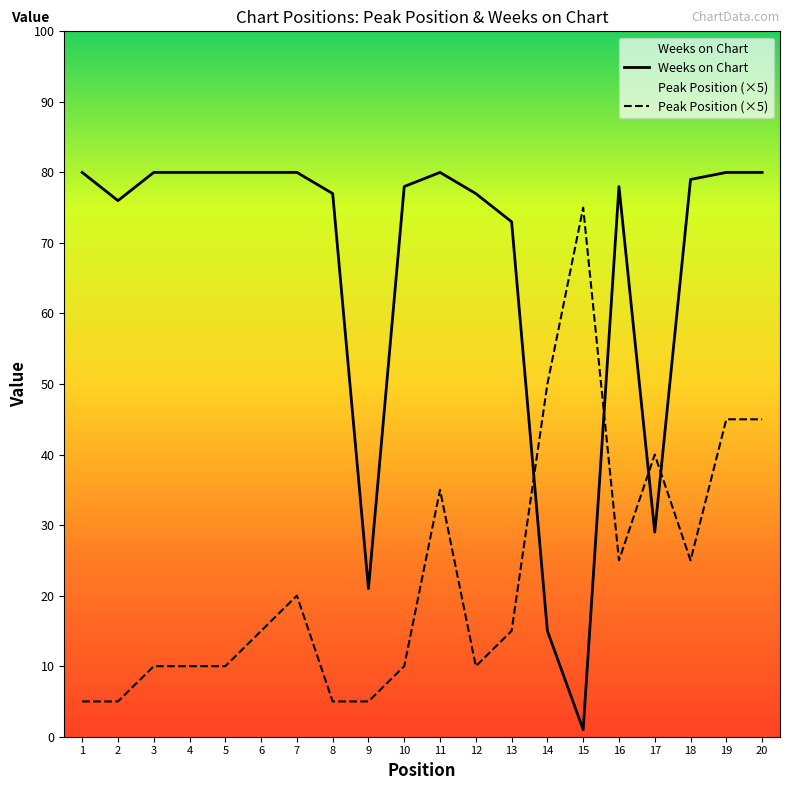

Reading left to right, what are all the values shown in this chart?

Weeks on Chart: 1=80	2=76	3=80	4=80	5=80	6=80	7=80	8=77	9=21	10=78	11=80	12=77	13=73	14=15	15=1	16=78	17=29	18=79	19=80	20=80
Peak Position (×5): 1=5	2=5	3=10	4=10	5=10	6=15	7=20	8=5	9=5	10=10	11=35	12=10	13=15	14=50	15=75	16=25	17=40	18=25	19=45	20=45